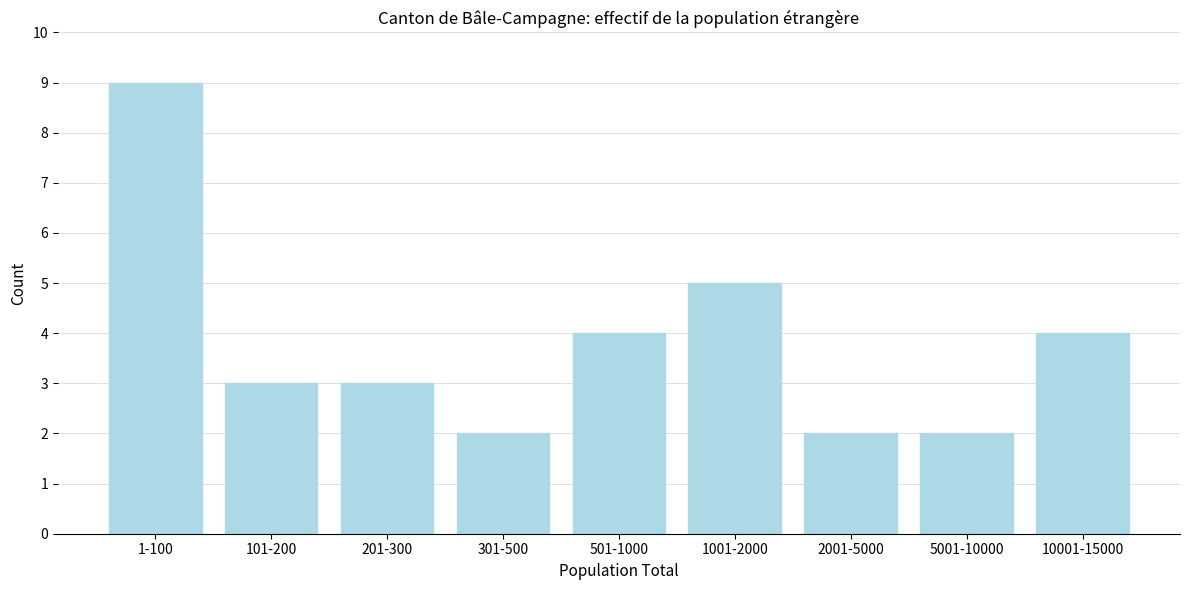

Reading left to right, extract all data points from this chart.

9	3	3	2	4	5	2	2	4